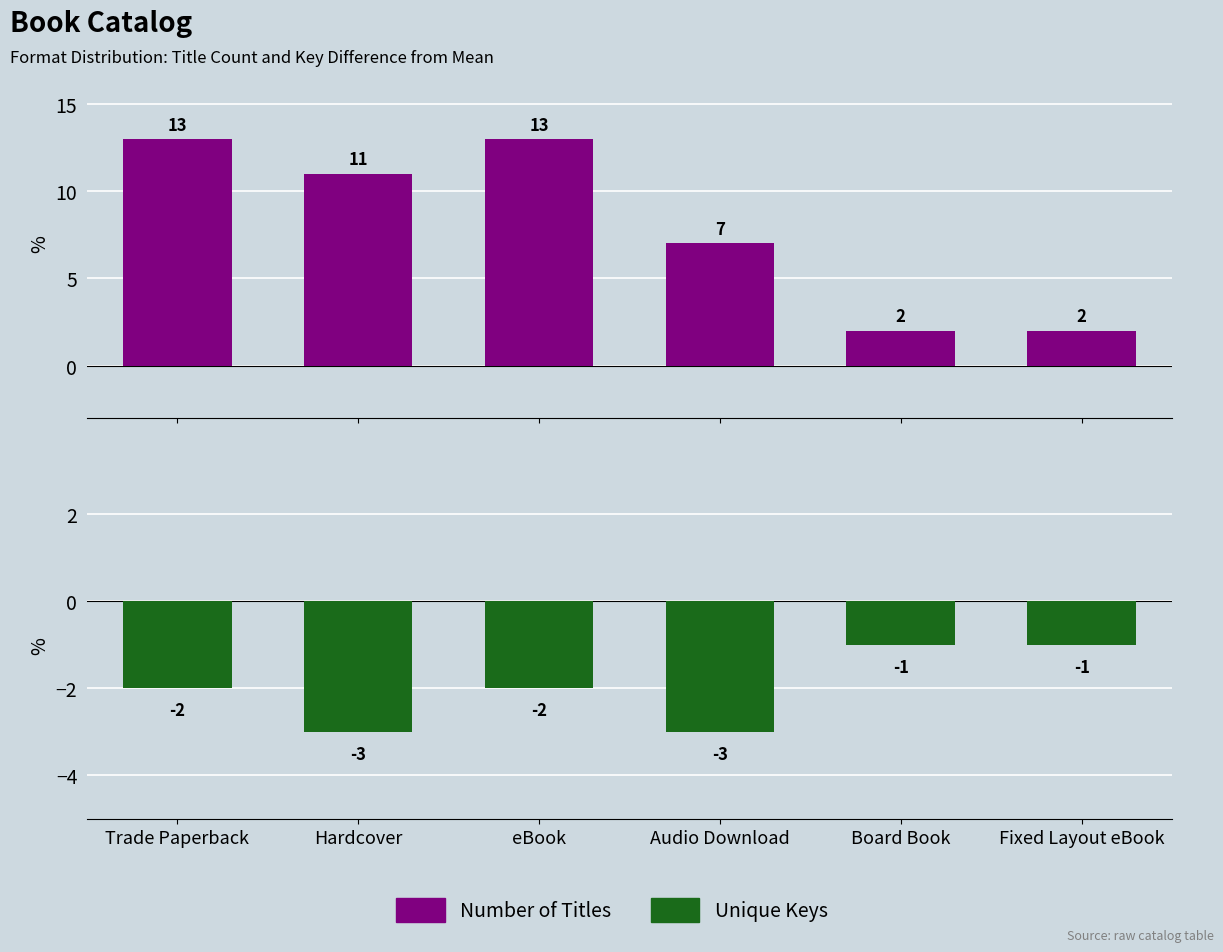

List the labels in order of Number of Titles value, largest first.

Trade Paperback, eBook, Hardcover, Audio Download, Board Book, Fixed Layout eBook